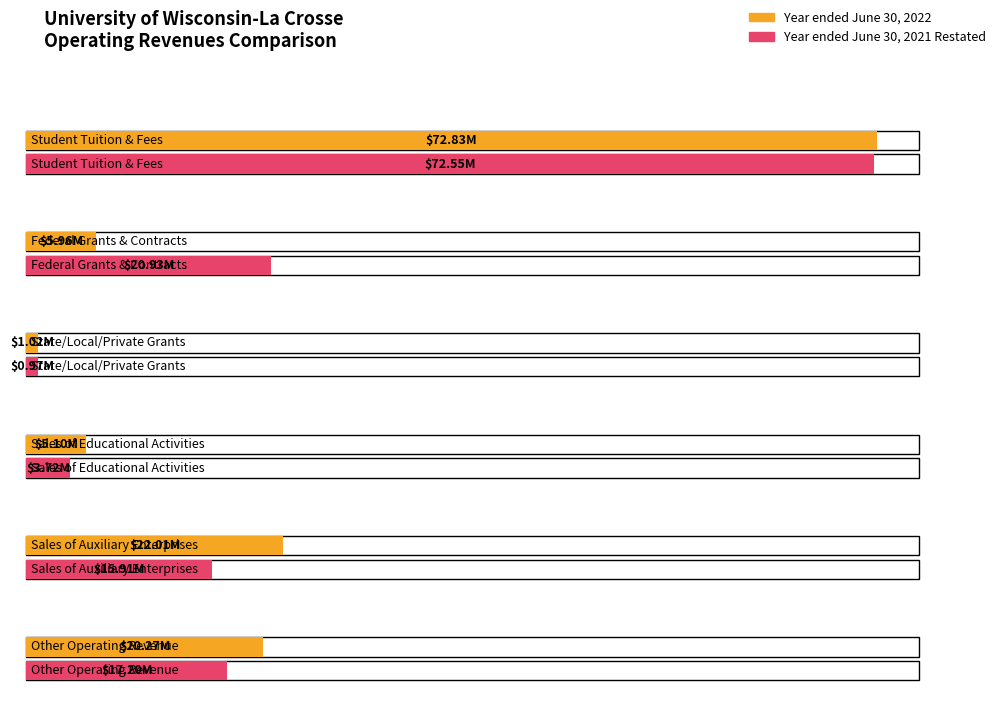

Is the value of 2021 at Other Operating Revenue greater than the value of 2022 at Federal Grants & Contracts?

Yes